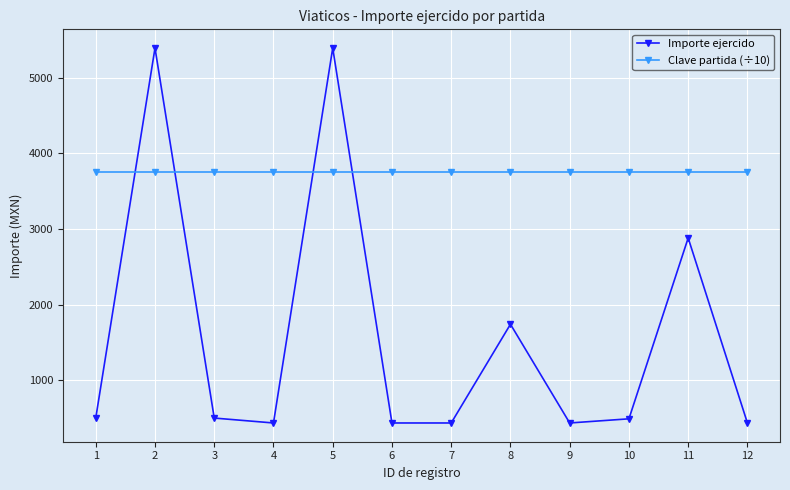

What is the highest value of the Clave partida (÷10) series?

3750.1